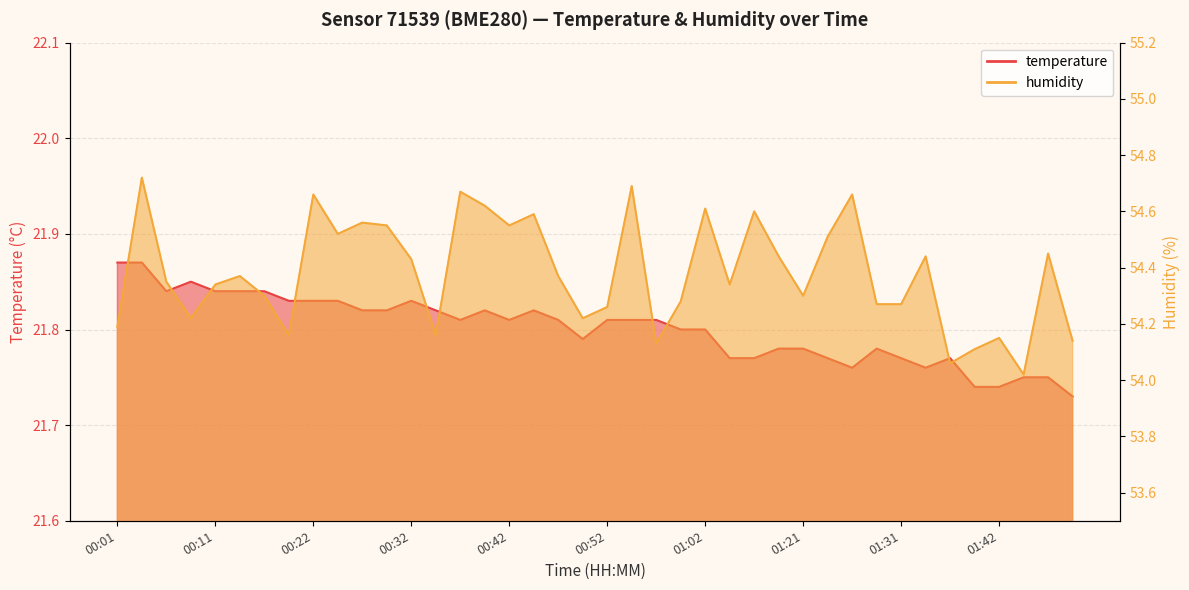

At which category does humidity reach its first local valley?

00:09